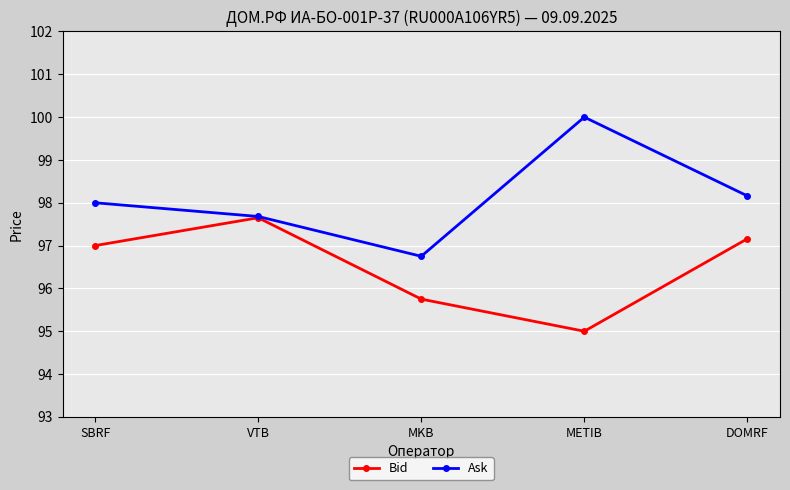

The value of Ask at DOMRF is 136.2. True or false?

False